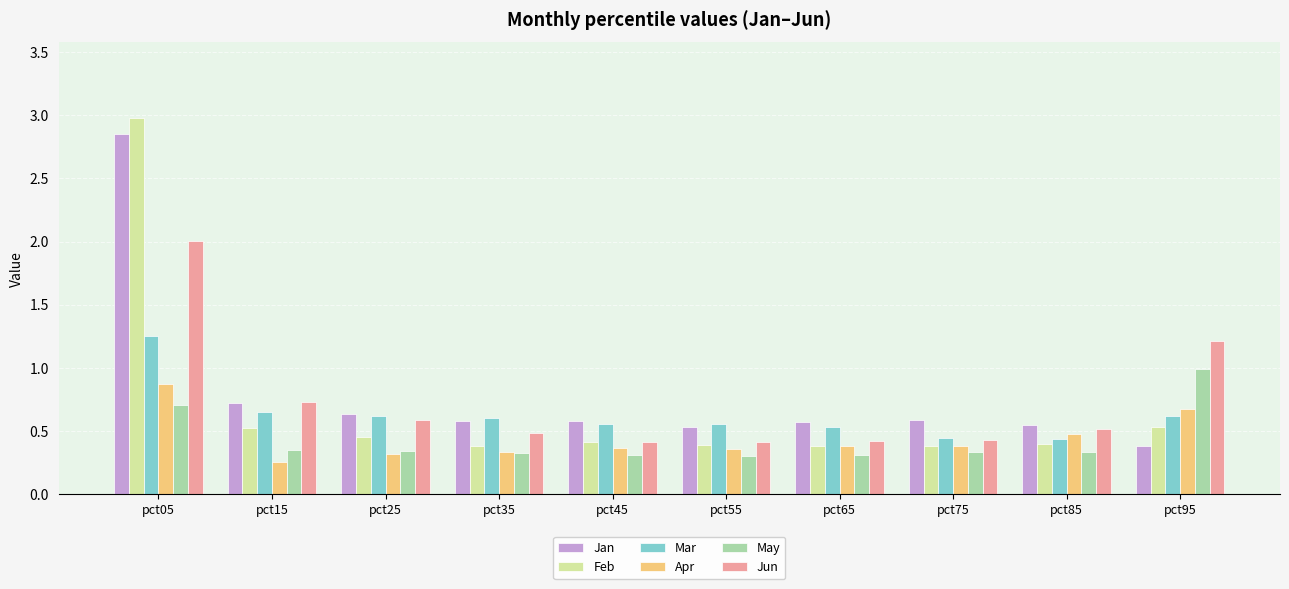

What is the difference between the maximum and second lowest values in the Mar series?

0.8